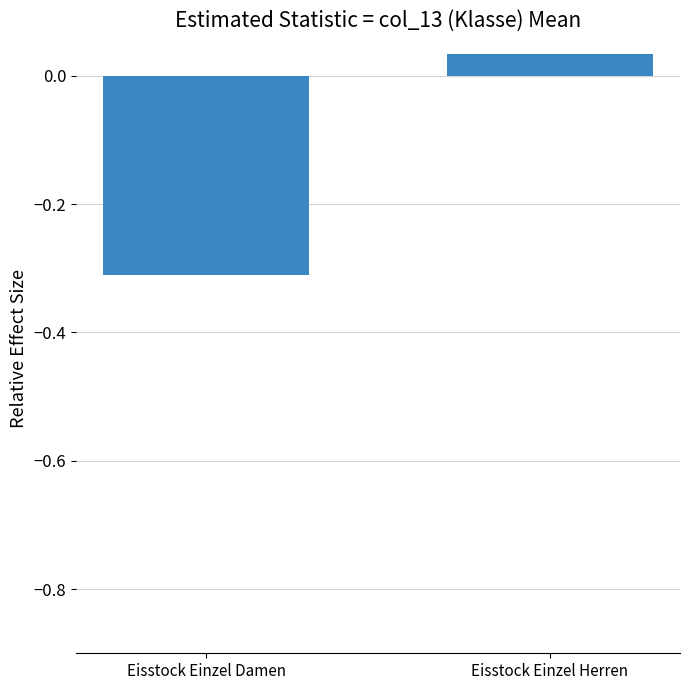

At which category does the chart reach its peak across all series?

Eisstock Einzel Herren